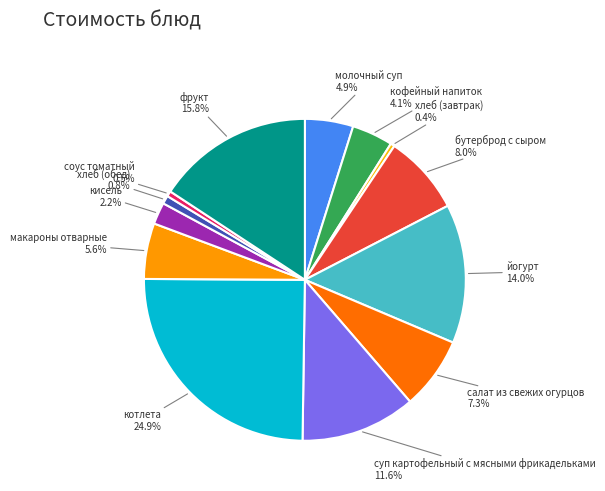

Count the number of slices in the pie.

13